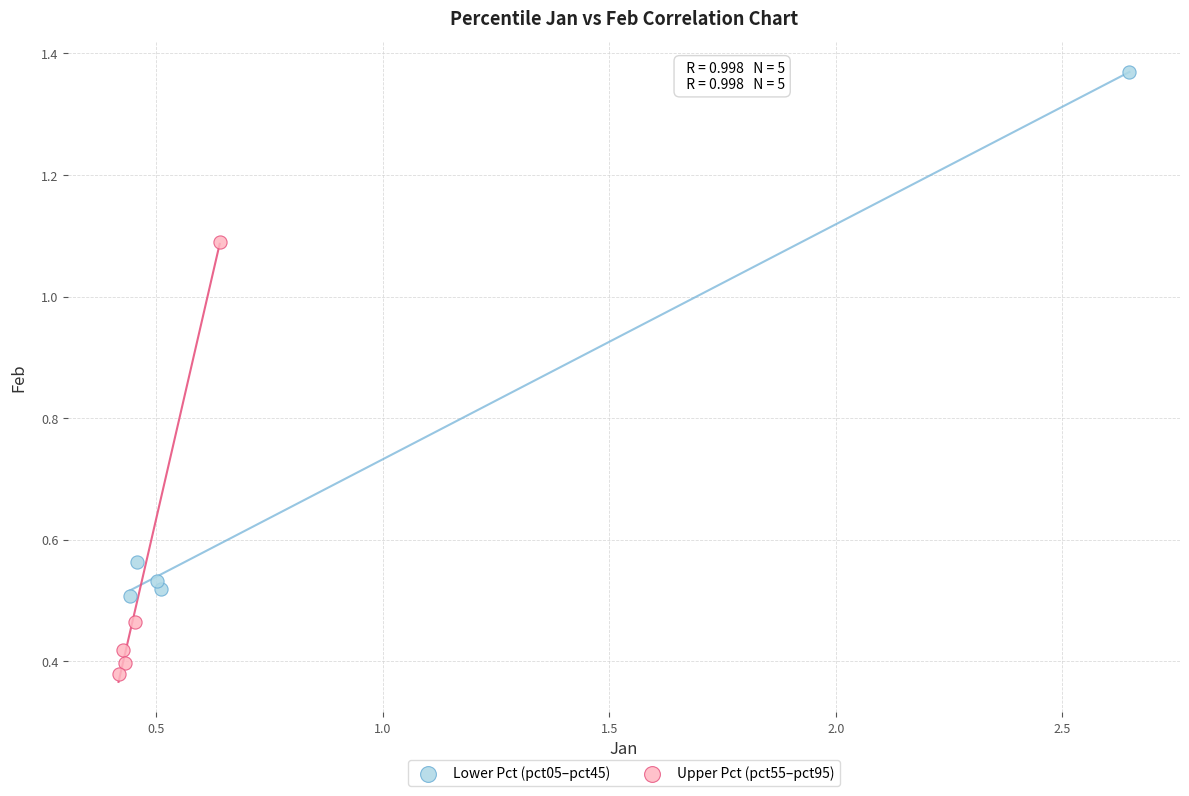

Which series contains the highest Y value?

Lower Pct (pct05–pct45)